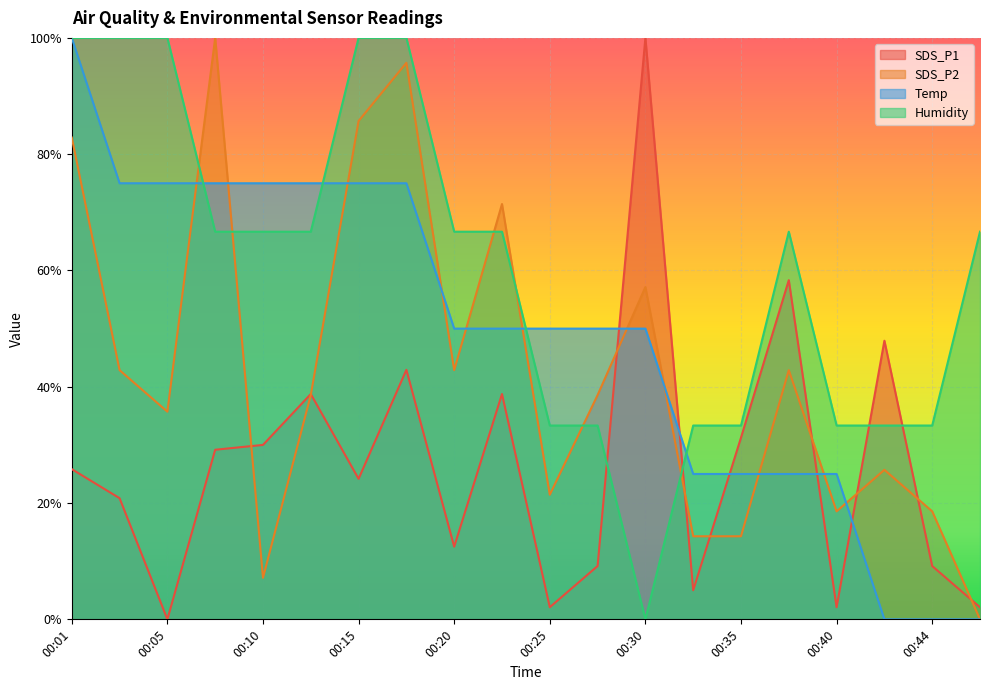

How many times do SDS_P2 and Humidity cross each other?

6